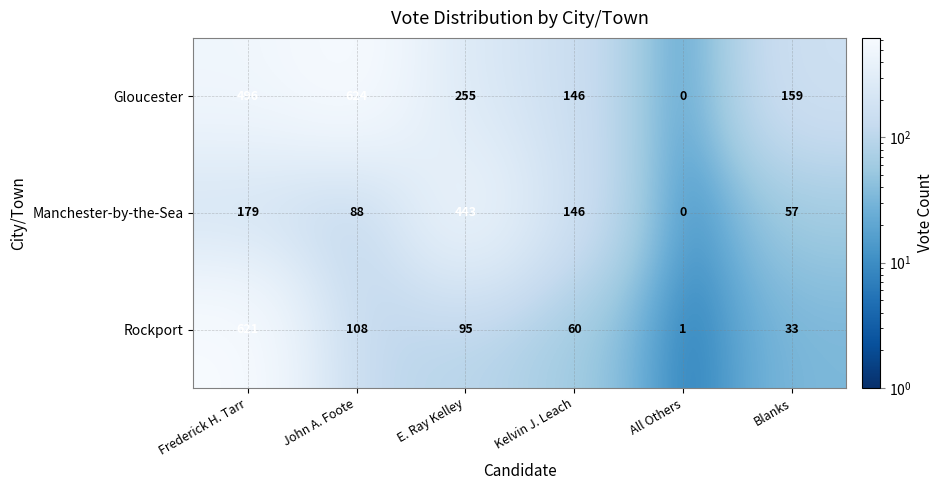

What is the sum of the Rockport values at Blanks and All Others?

34